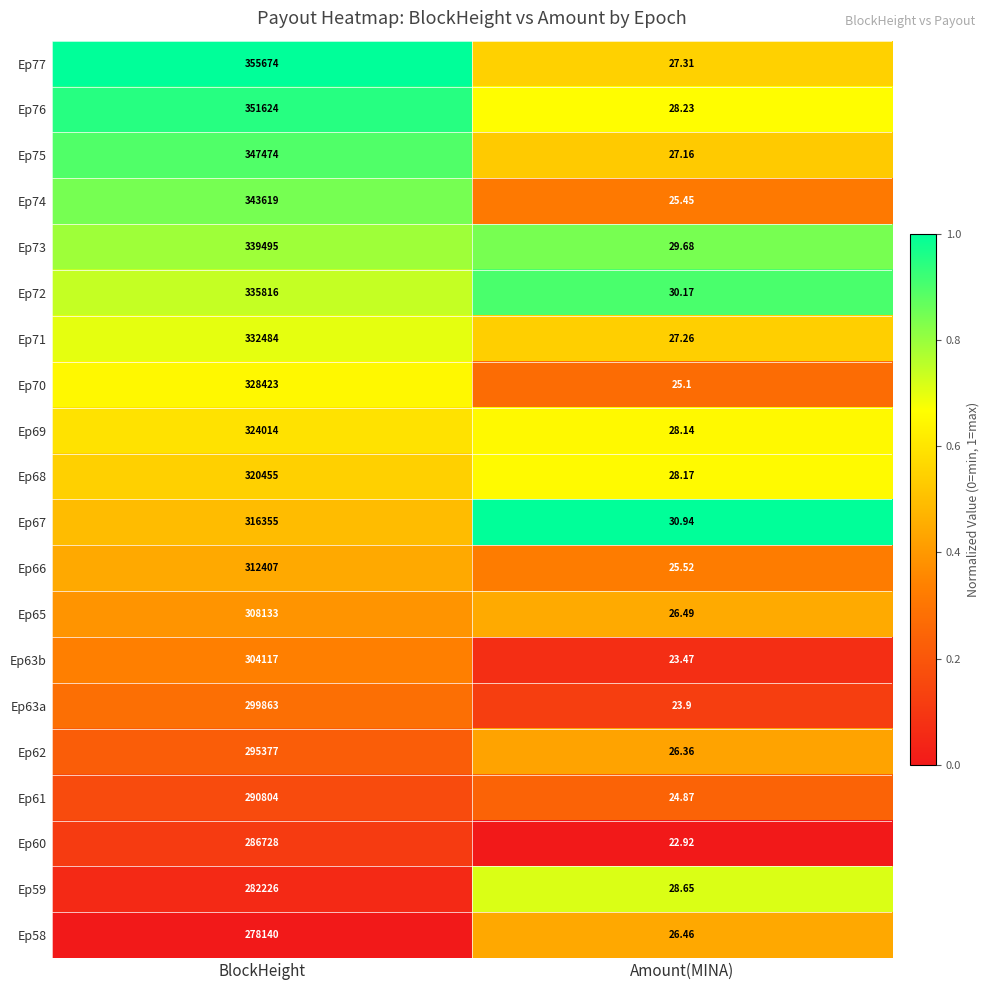

Which series has the widest spread of values?

Ep77